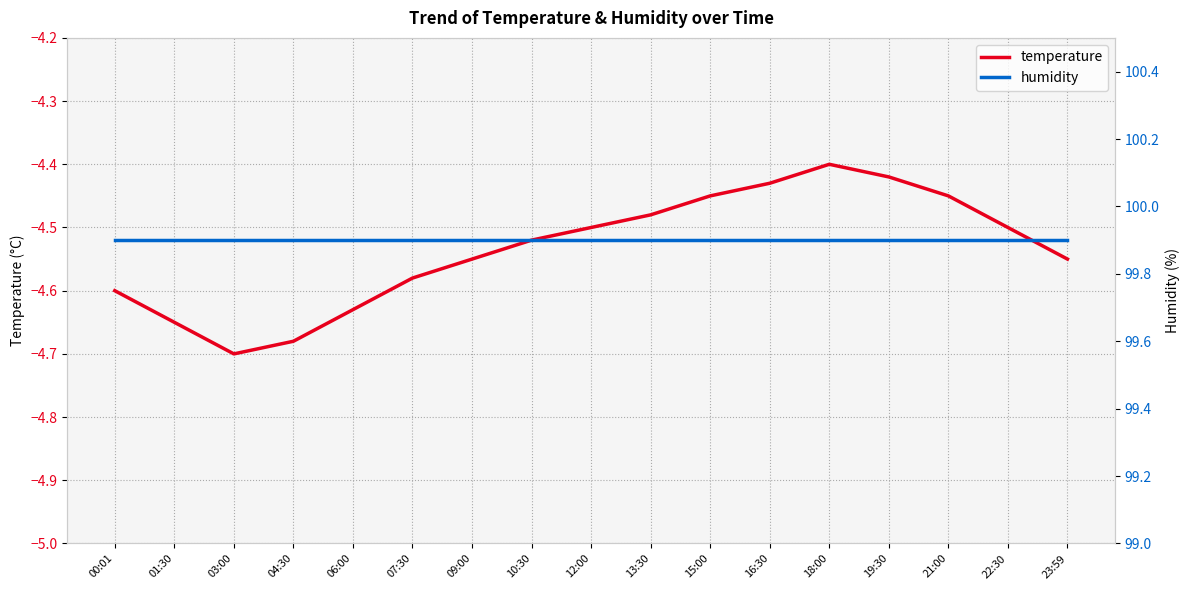

Read the temperature value at 23:59.

-4.5